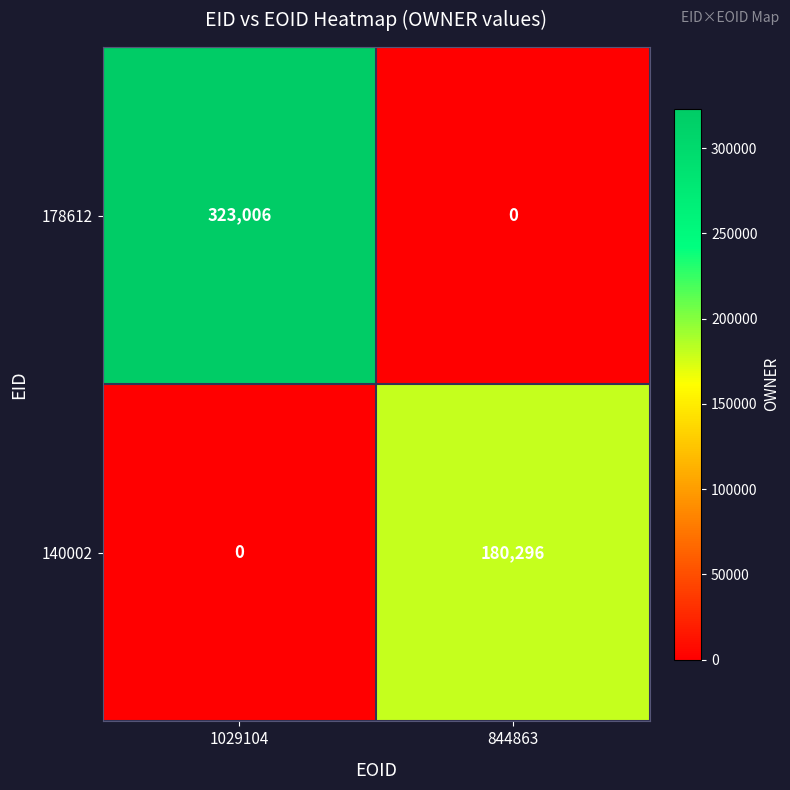

What is the greatest value displayed?

323006